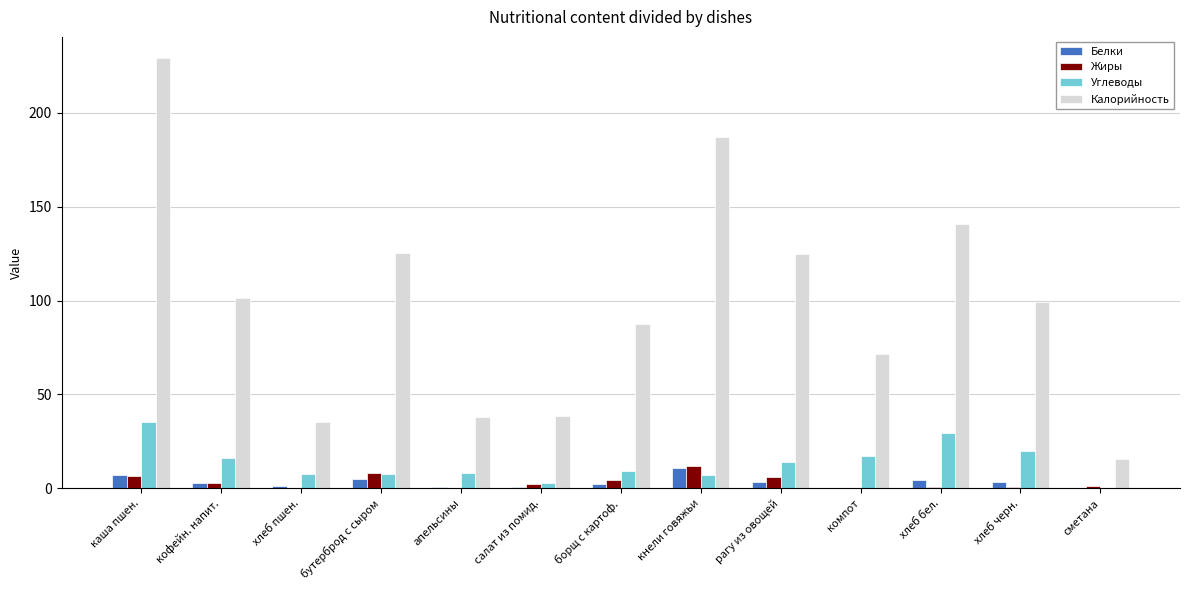

True or false: Углеводы has a value of 14.3 at рагу из овощей.

True